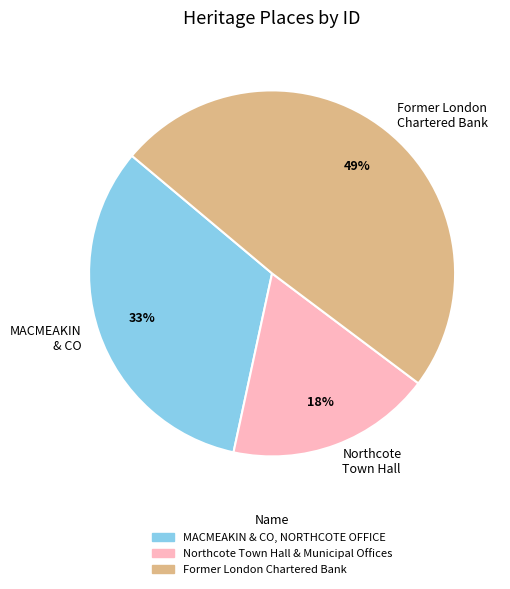

Count the number of slices in the pie.

3